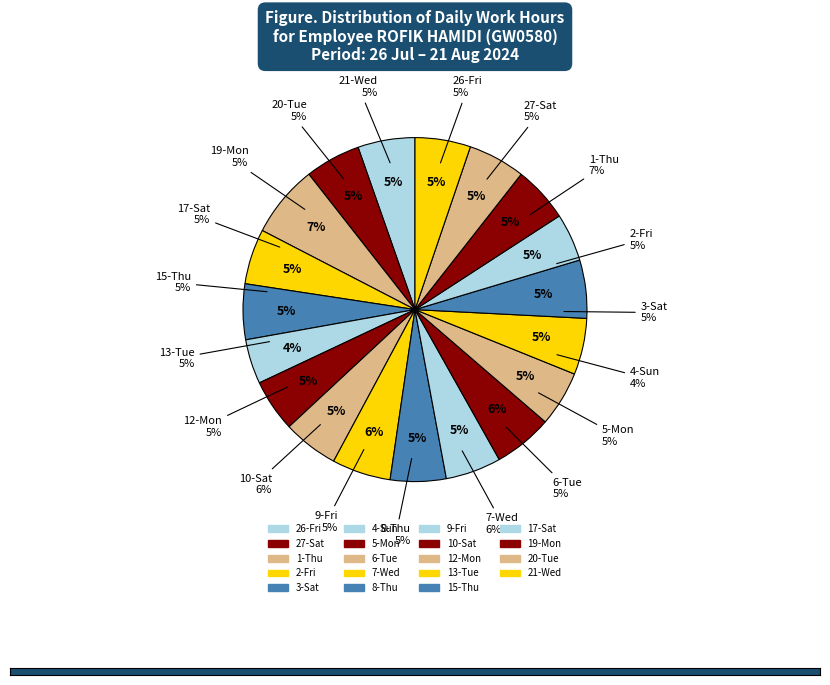

To the nearest percent, what percentage of the pie is 7-Wed?

6%